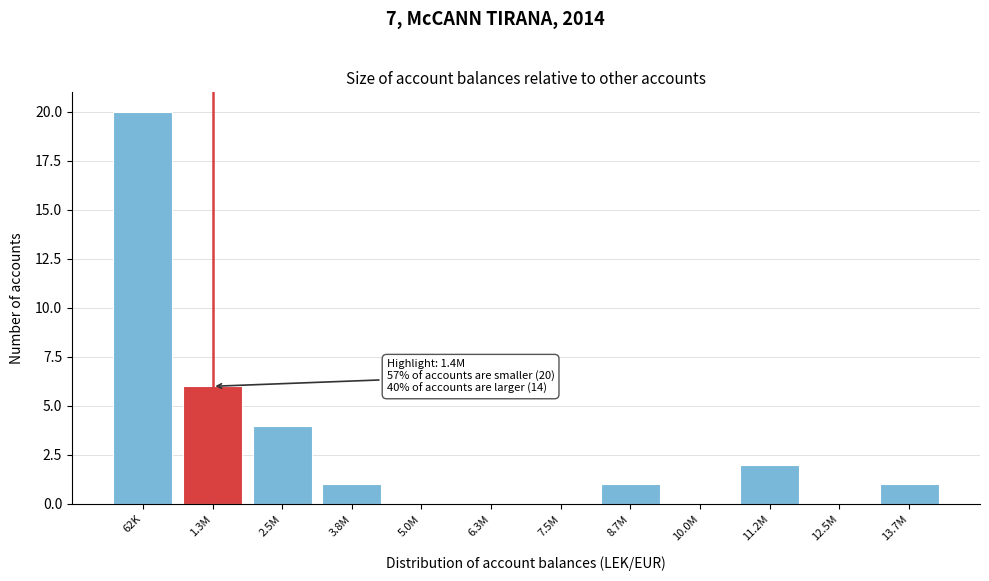

Reading right to left, what are all the values shown in this chart?

13.7M=1	12.5M=0	11.2M=2	10.0M=0	8.7M=1	7.5M=0	6.3M=0	5.0M=0	3.8M=1	2.5M=4	1.3M=6	62K=20